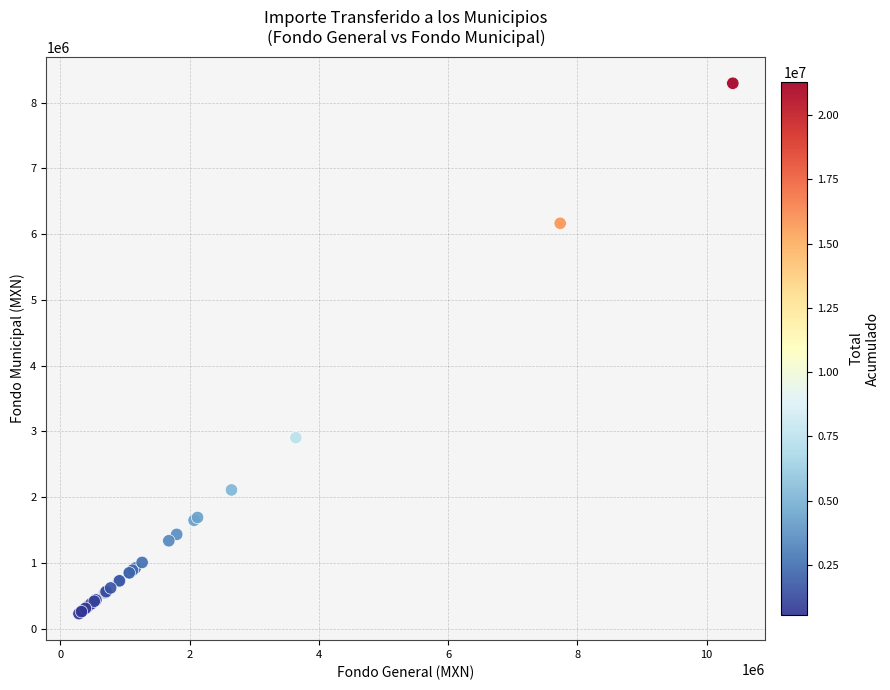

What Y value in the scatter plot is closest to 4261153?

2903692